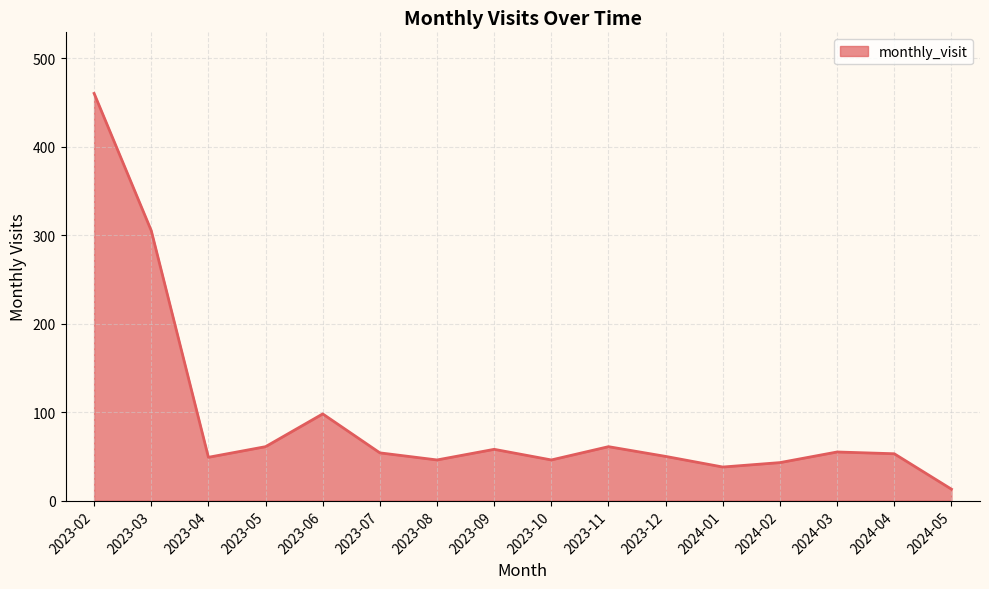

Does the chart have visible grid lines?

Yes